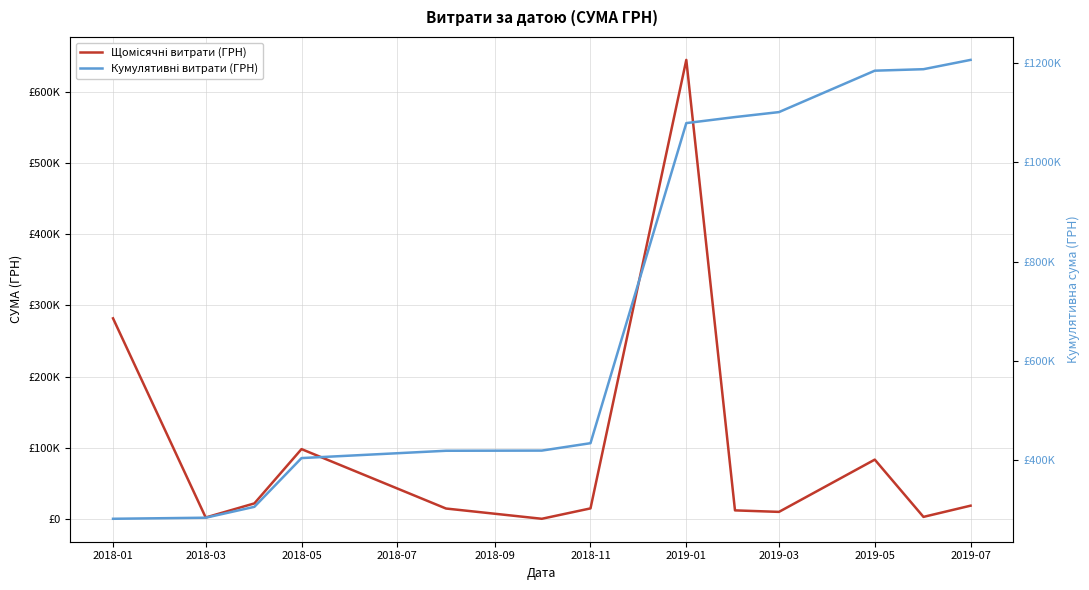

What is the sum of all Щомісячні витрати (ГРН) values?

1206621.8